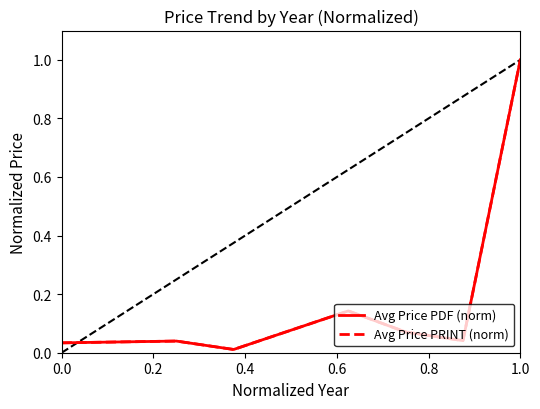

Is this an area chart (filled region under the line)?

No